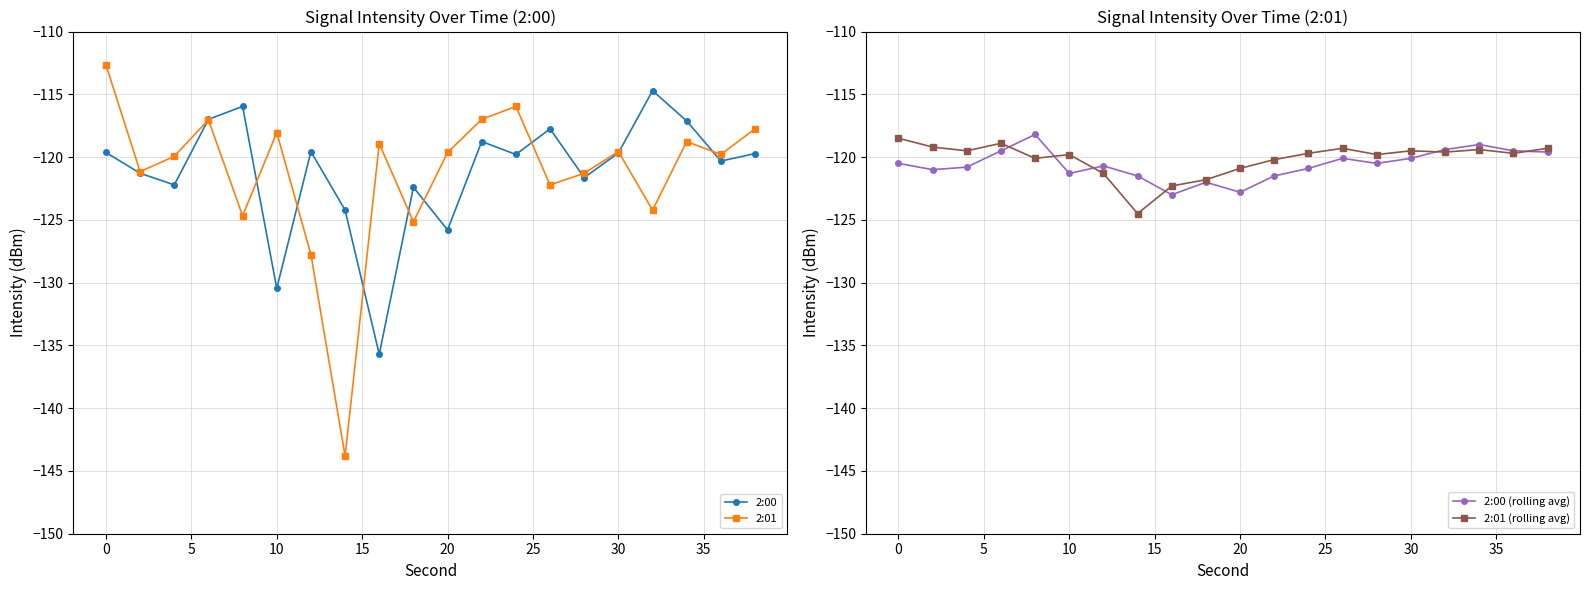

What is the maximum value for 2:00?

-114.7